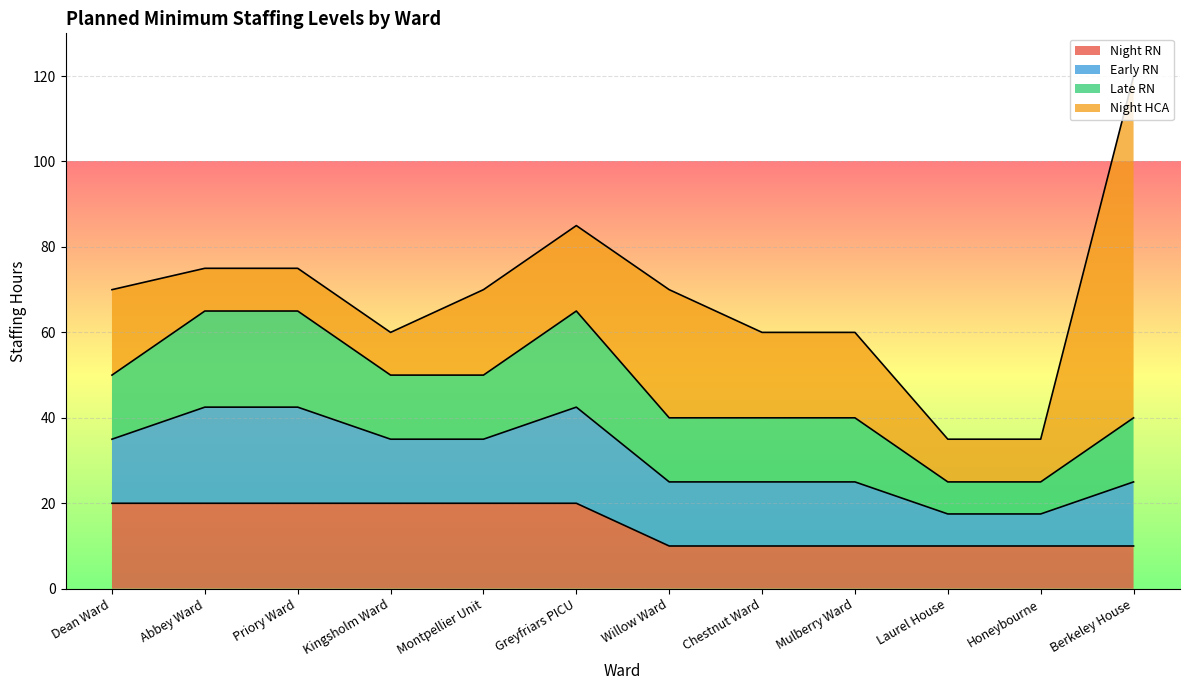

At which category does the chart reach its peak across all series?

Berkeley House